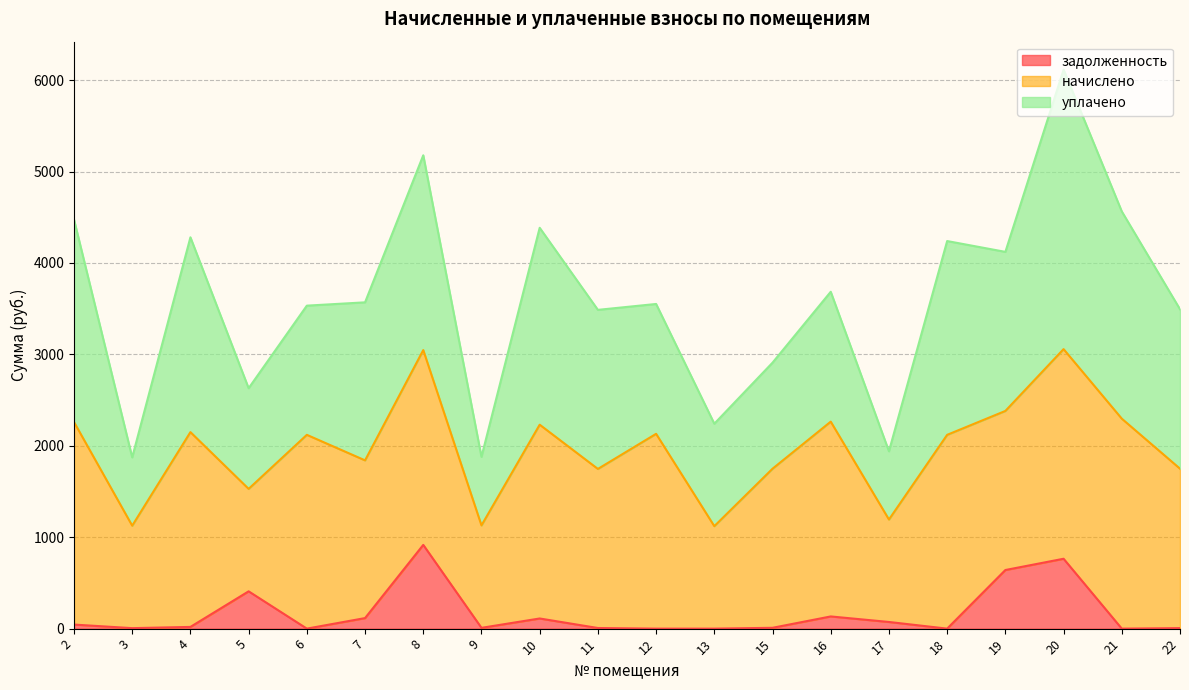

At how many categories does at least one series exceed 1052?

20